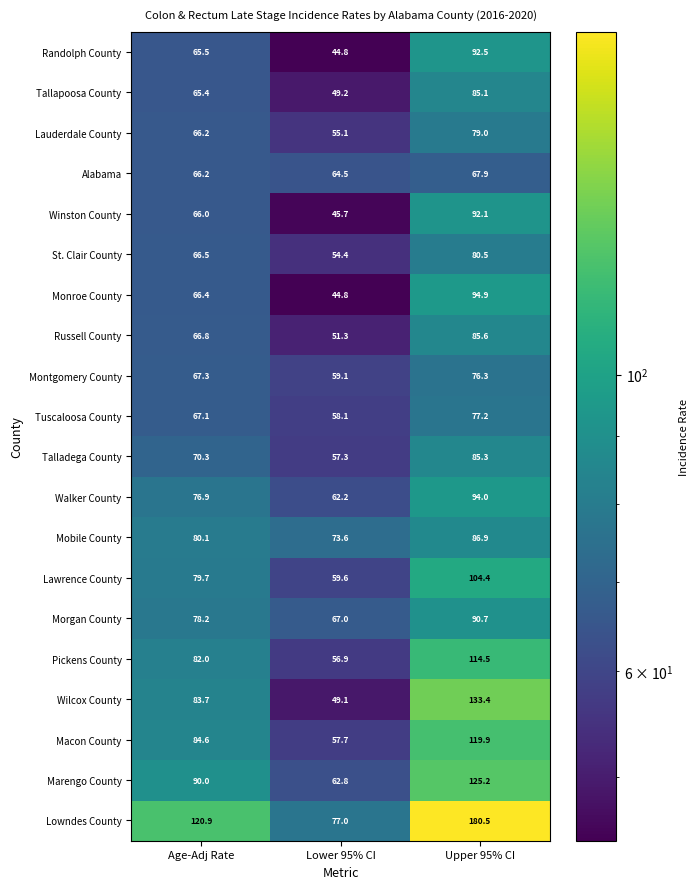

What is the average value of the St. Clair County series?

67.1